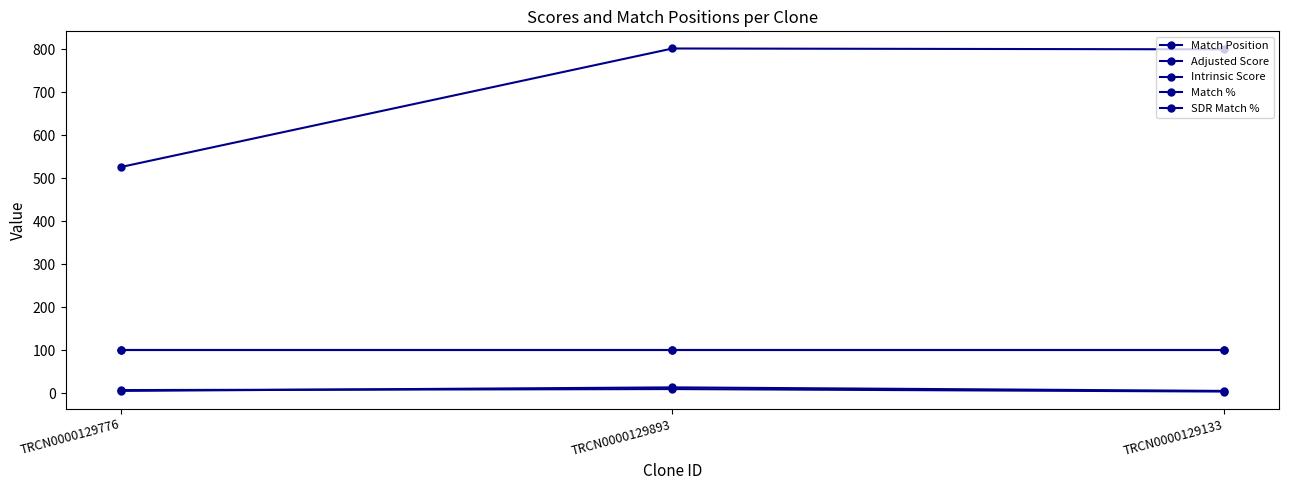

What is the difference between the maximum and minimum values in the Match Position series?

276.0